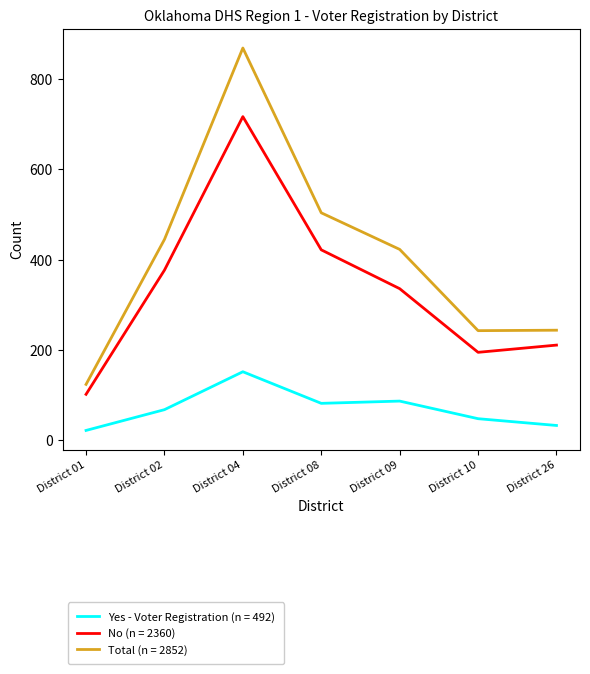

How many lines are shown in the chart?

3